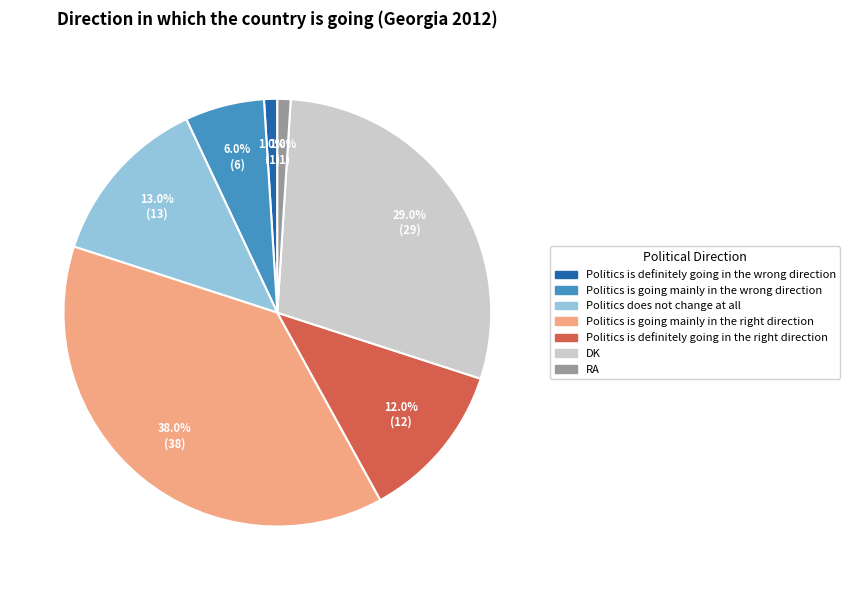

Combined, what portion of the pie is Politics is going mainly in the wrong direction and DK?

35.0%